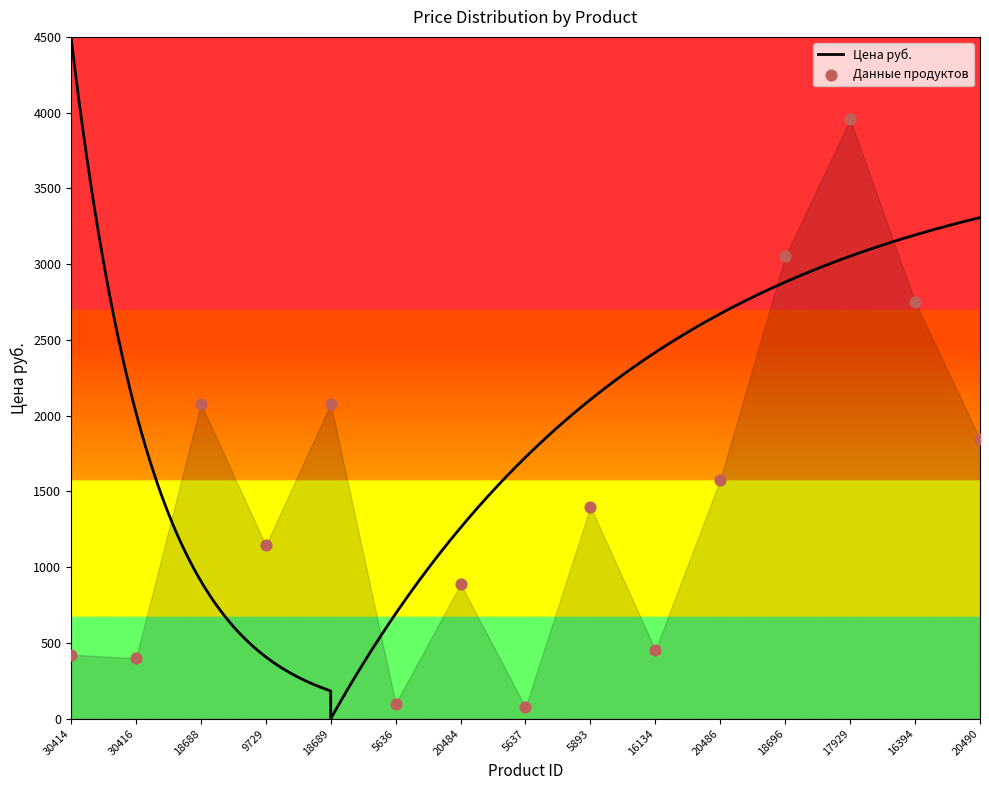

What is the ratio of the value at 20486 to the value at 9729?

1.4